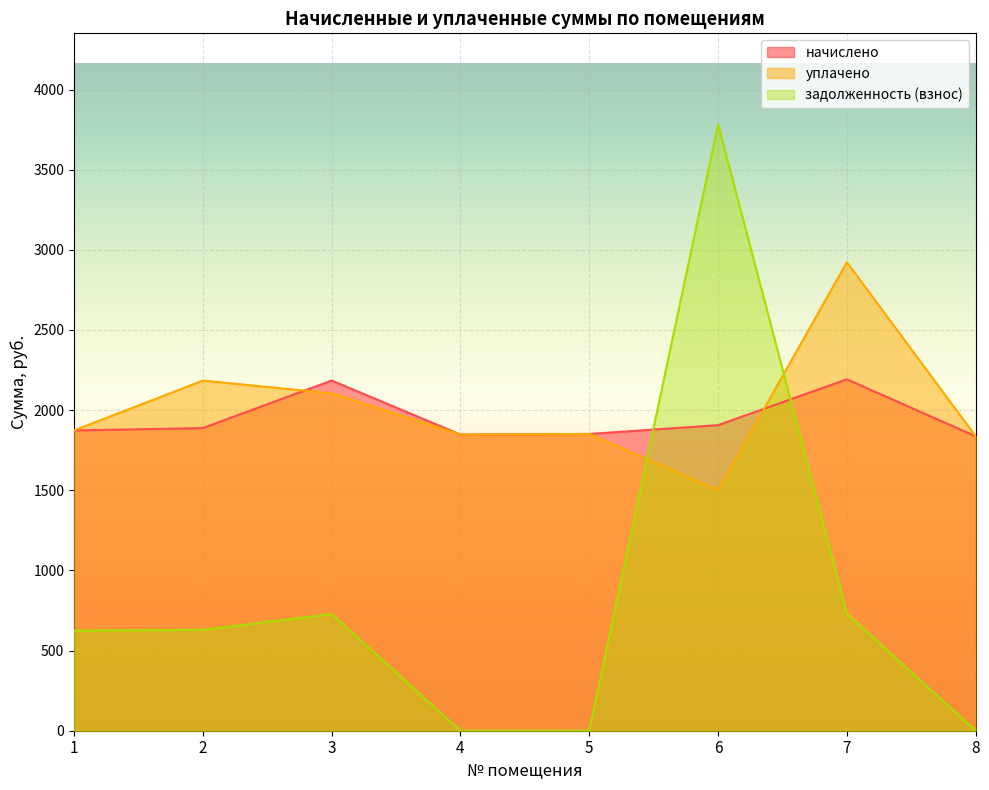

Rank the categories by задолженность (взнос) value from lowest to highest.

4, 5, 8, 1, 2, 3, 7, 6